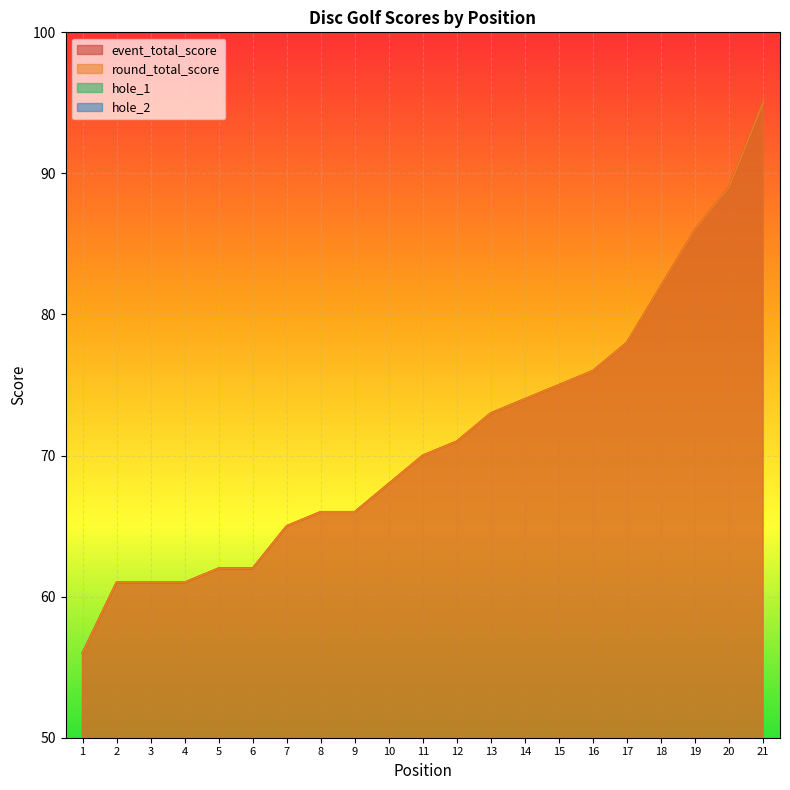

What is the highest value of the hole_2 series?

6